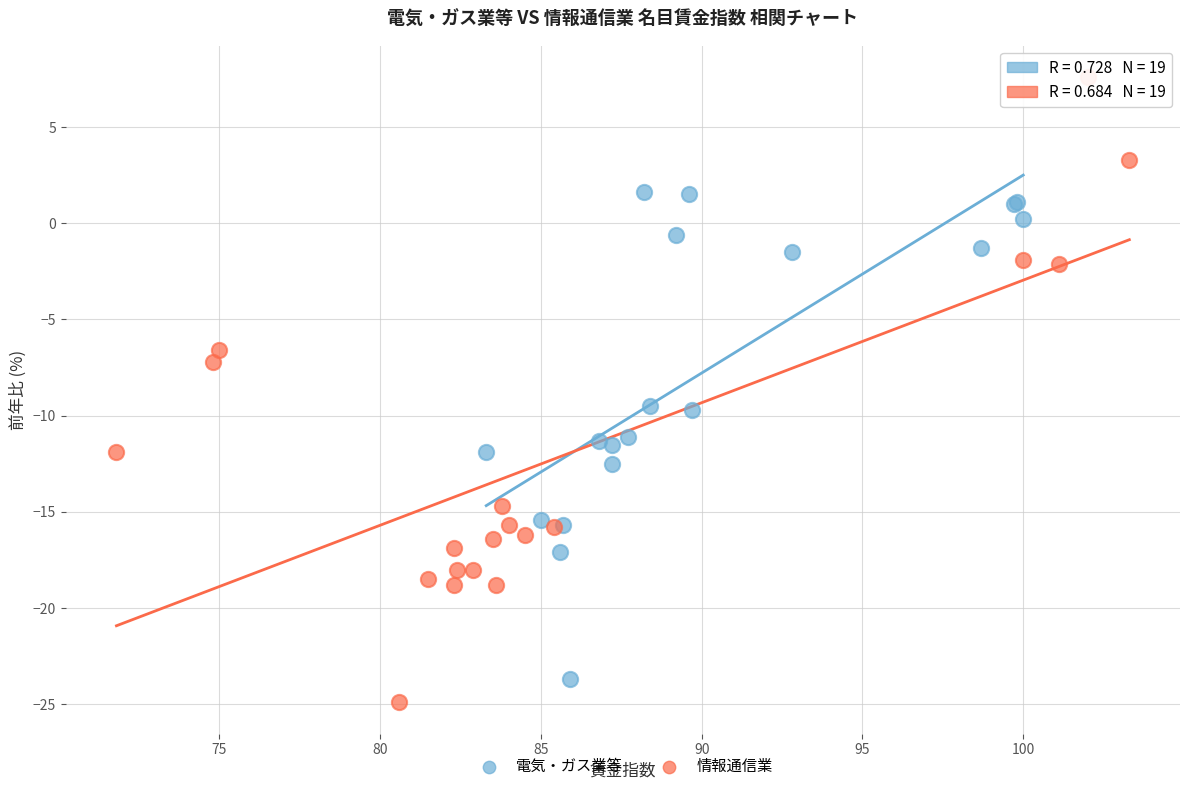

Which series has the widest spread of Y values?

情報通信業